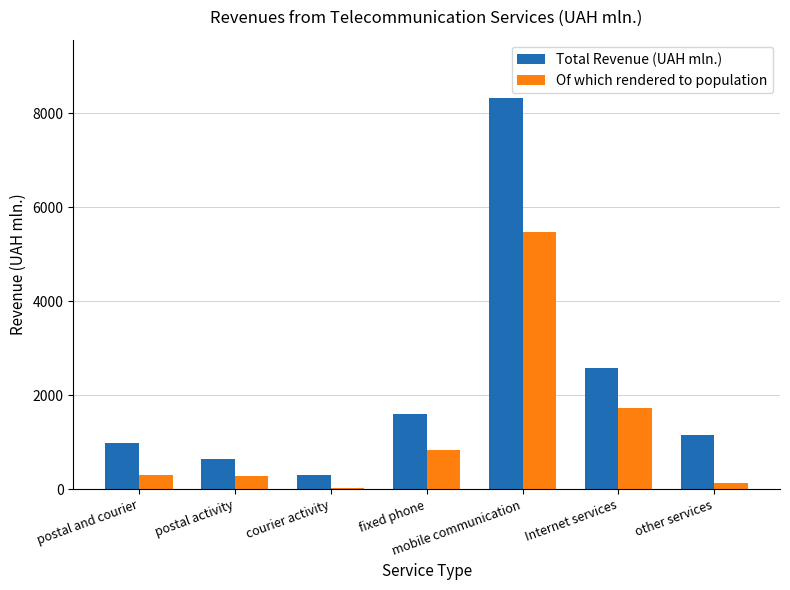

At which label does Total Revenue (UAH mln.) reach its peak?

mobile communication